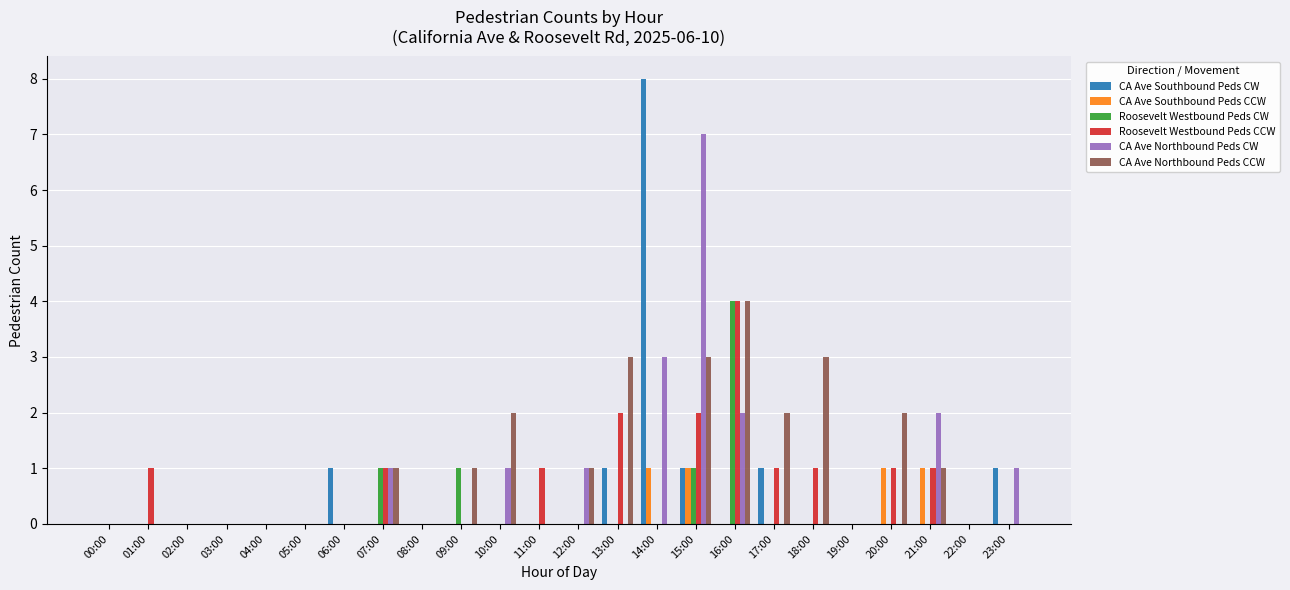

The value of CA Ave Northbound Peds CCW at 16:00 is 1. True or false?

False